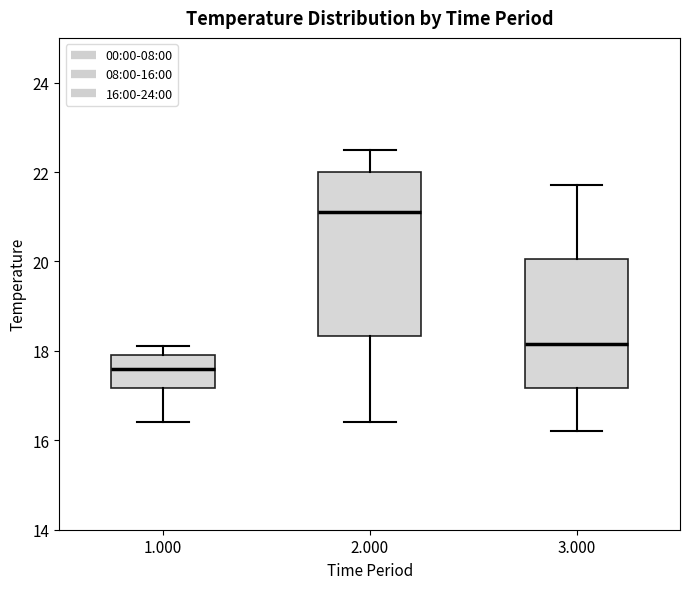

Which box's median line is the lowest?

1.000